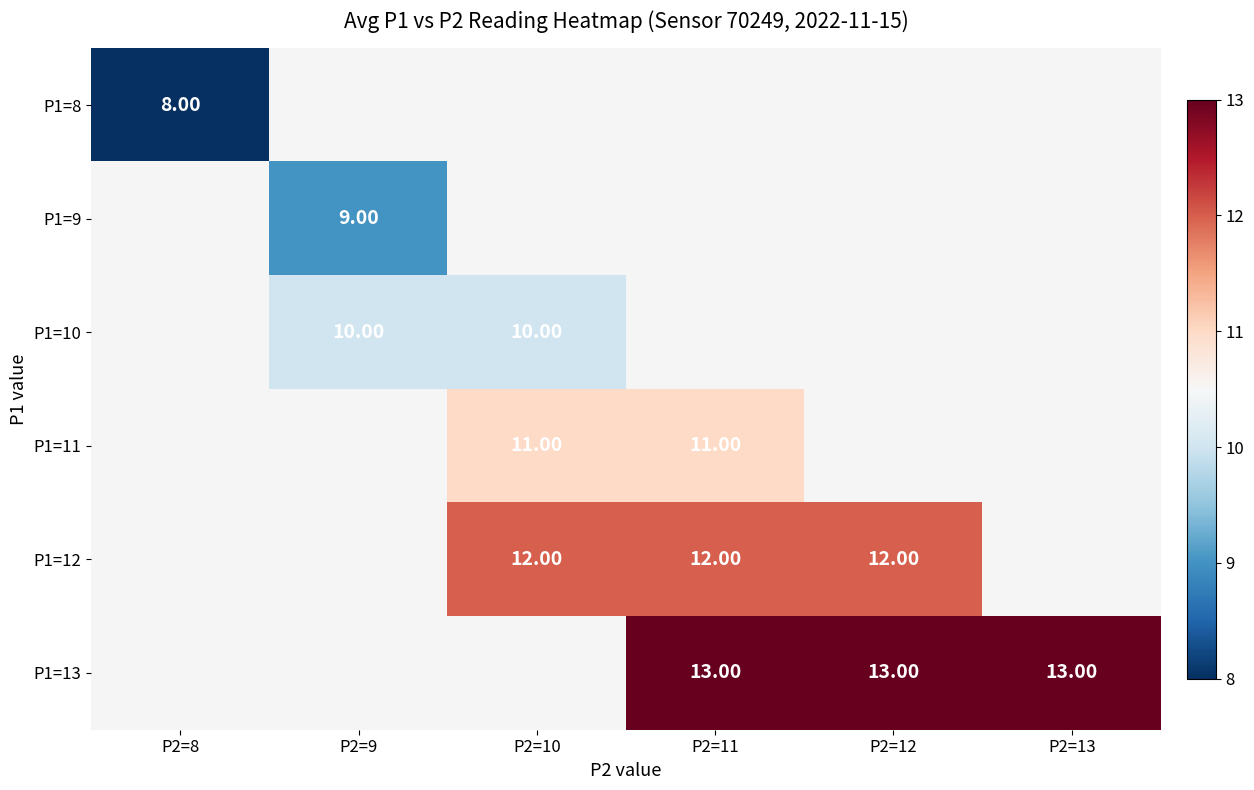

Is the value of P1=11 at P2=9 greater than the value of P1=10 at P2=12?

No